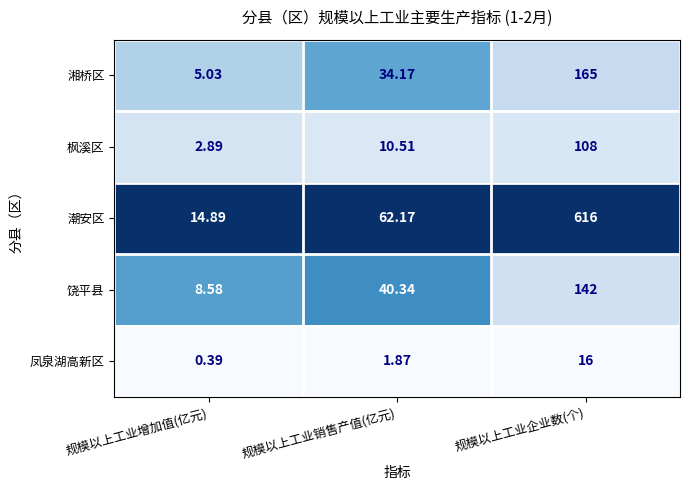

Which series has the largest range (max minus min)?

潮安区